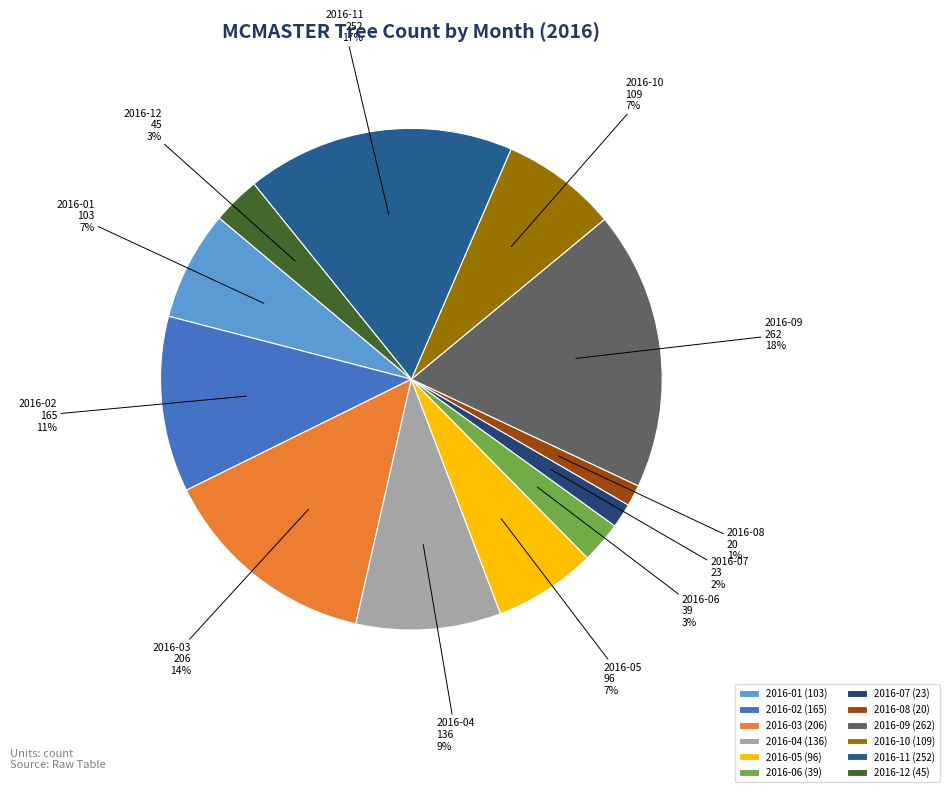

What percentage is the 2016-06 slice, to the nearest percent?

3%